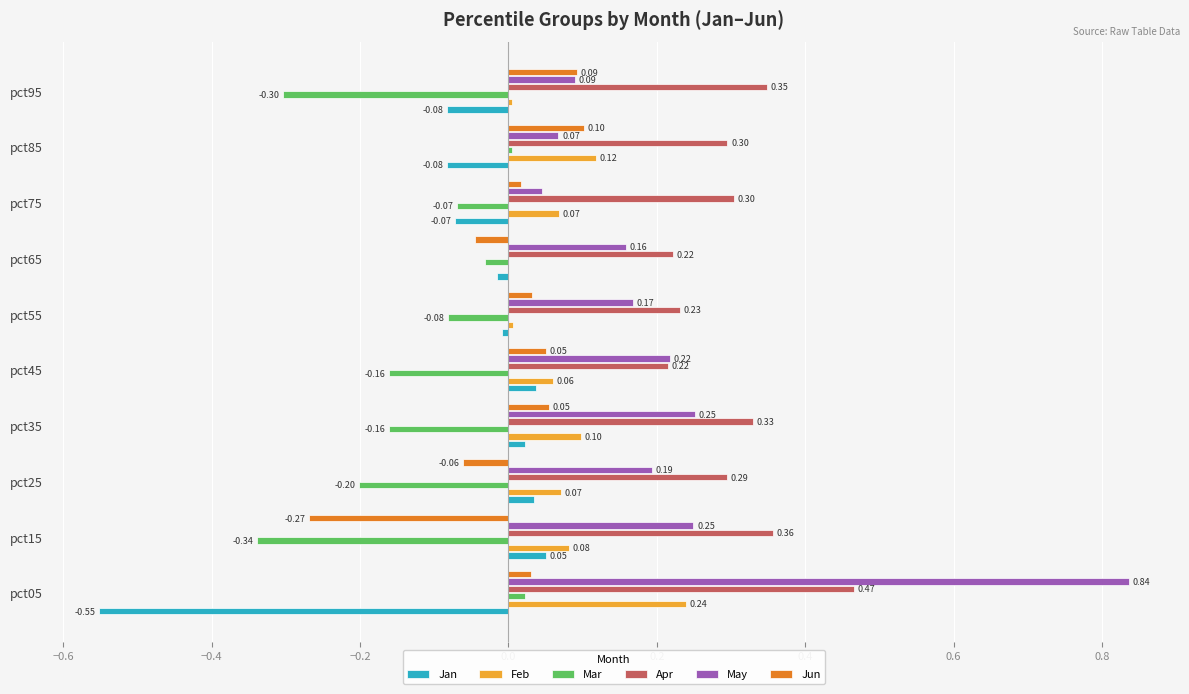

What is the sum of all Mar values?

-1.3